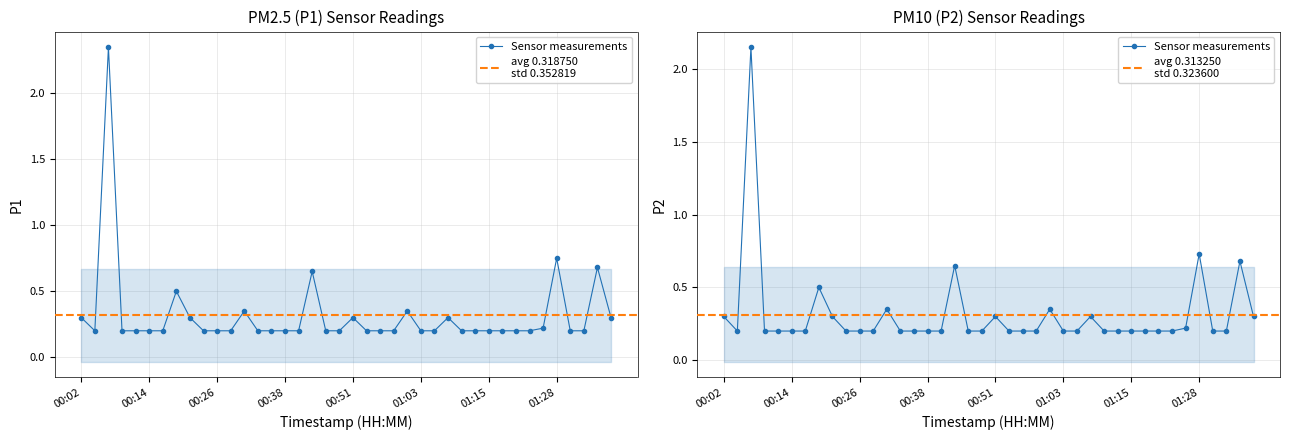

What is the maximum value shown in the chart?

2.4